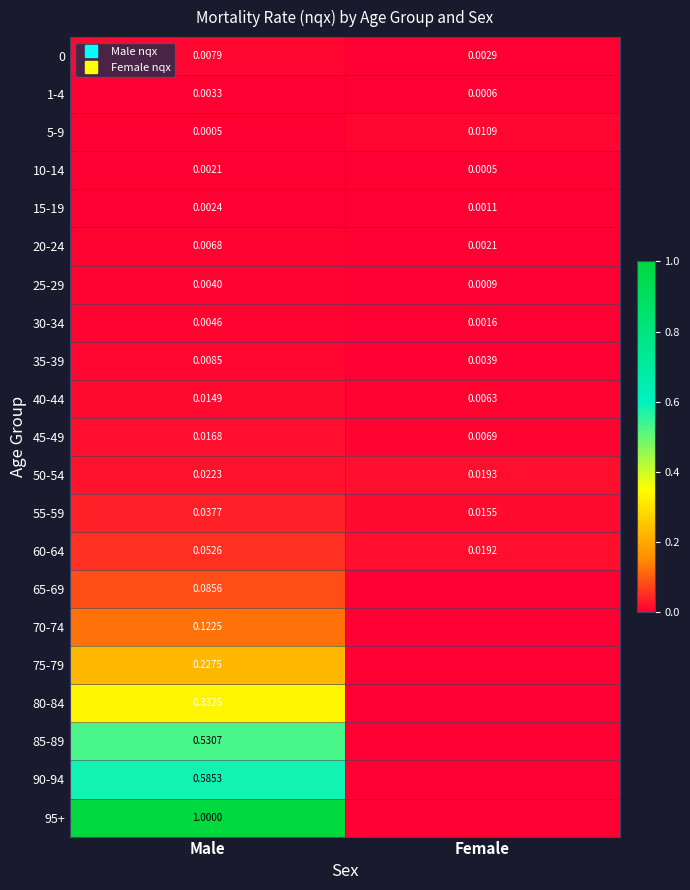

List the labels in order of 1-4 value, smallest first.

Female, Male